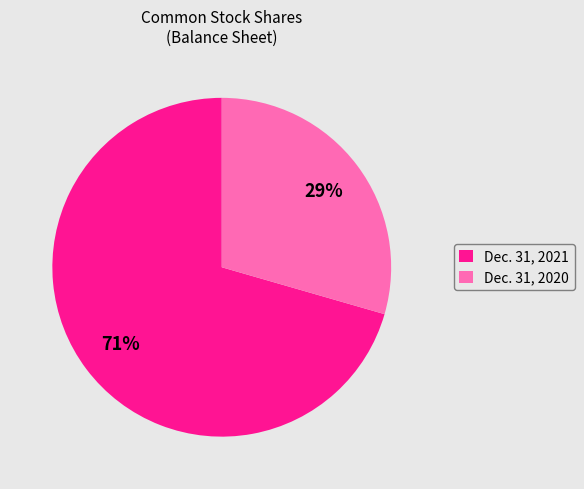

What is the largest slice in the pie chart?

Dec. 31, 2021